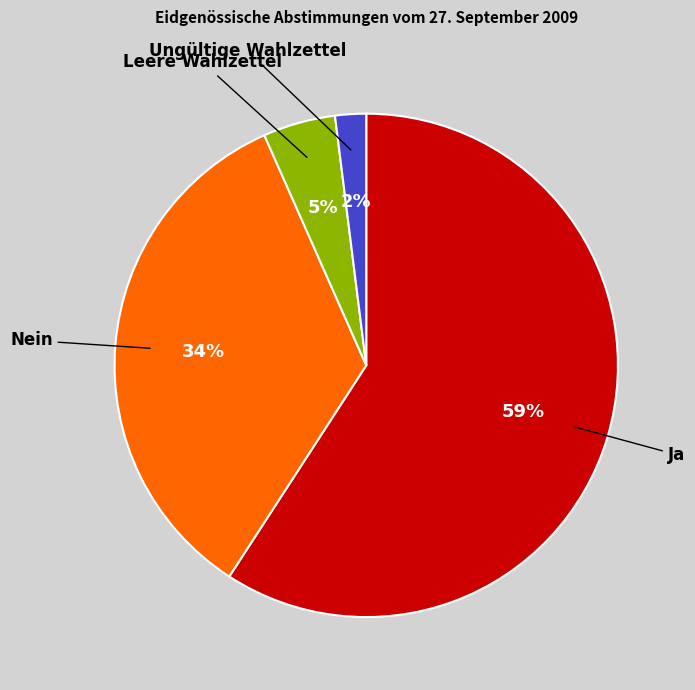

The Ja slice represents 59% of the pie. True or false?

True